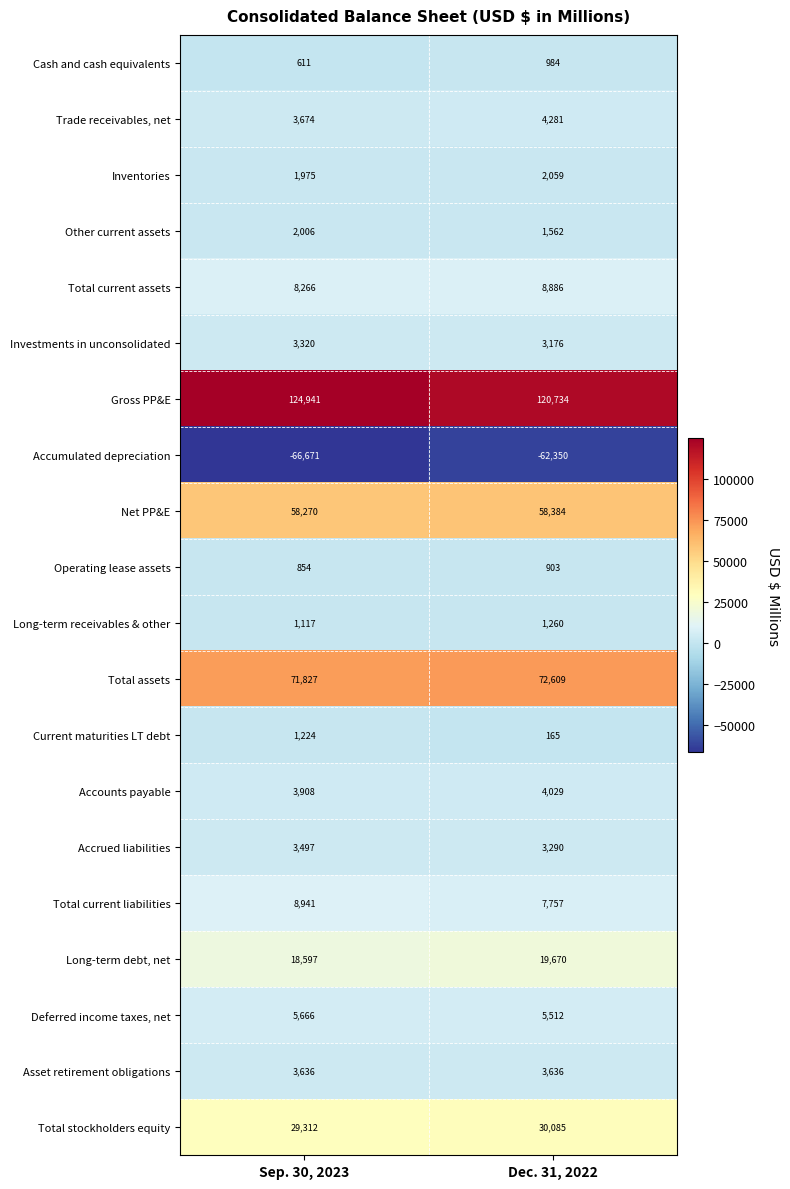

At which category is the sum across all series the highest?

Dec. 31, 2022